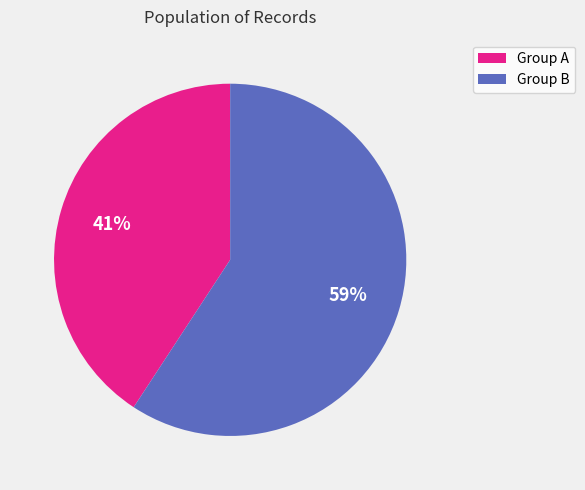

To the nearest percent, what is the average slice percentage?

50%